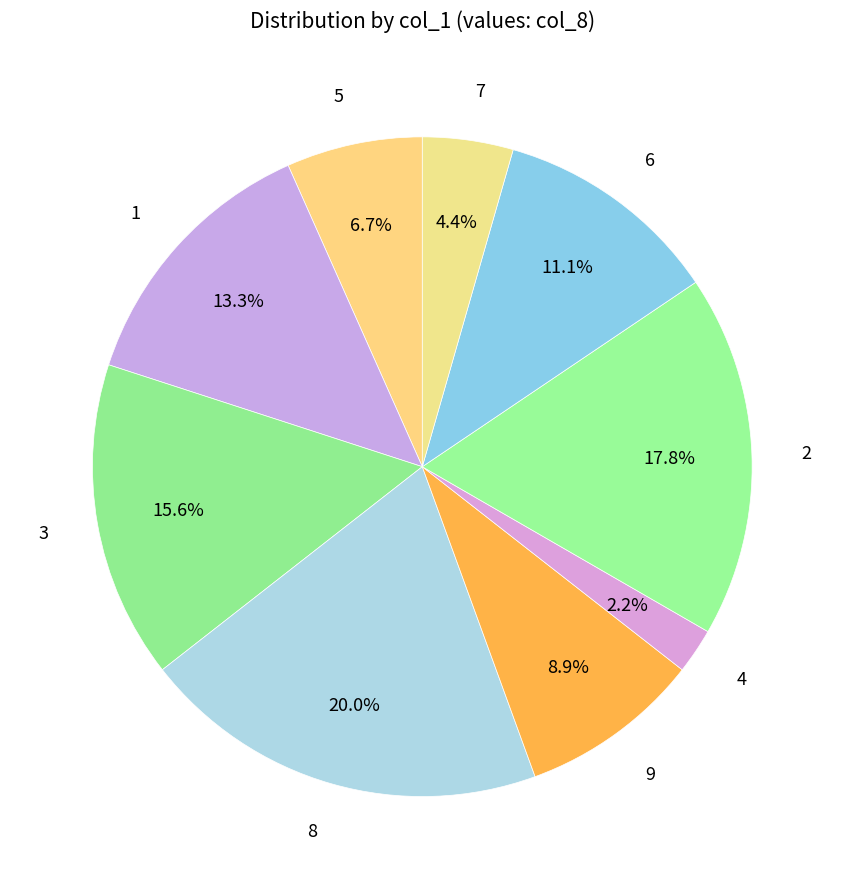

To the nearest percent, what portion does 8 represent?

20%